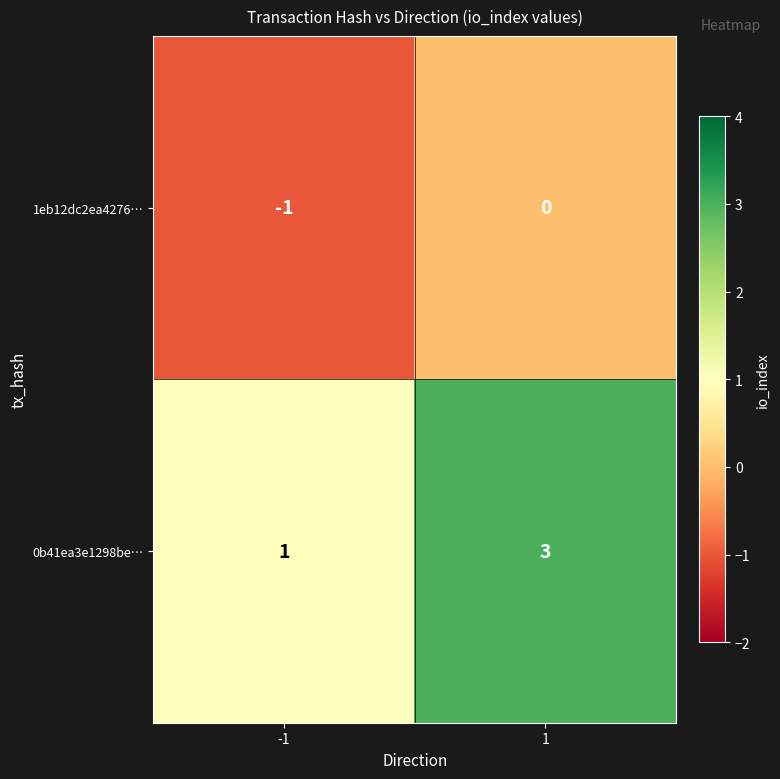

Rank the series at -1 from highest to lowest value.

0b41ea3e1298be…, 1eb12dc2ea4276…